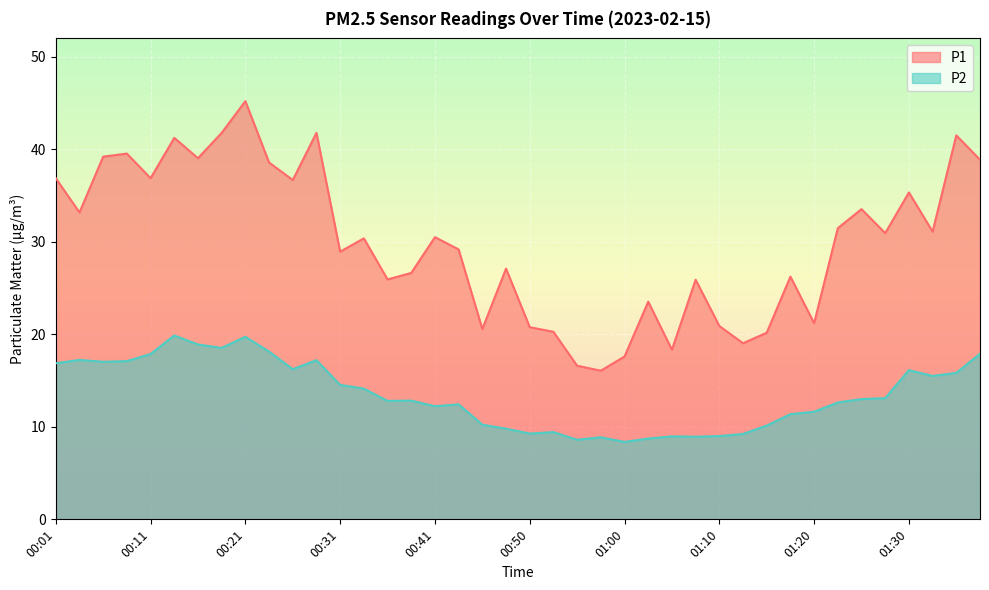

List the series in order of their peak value, lowest first.

P2, P1